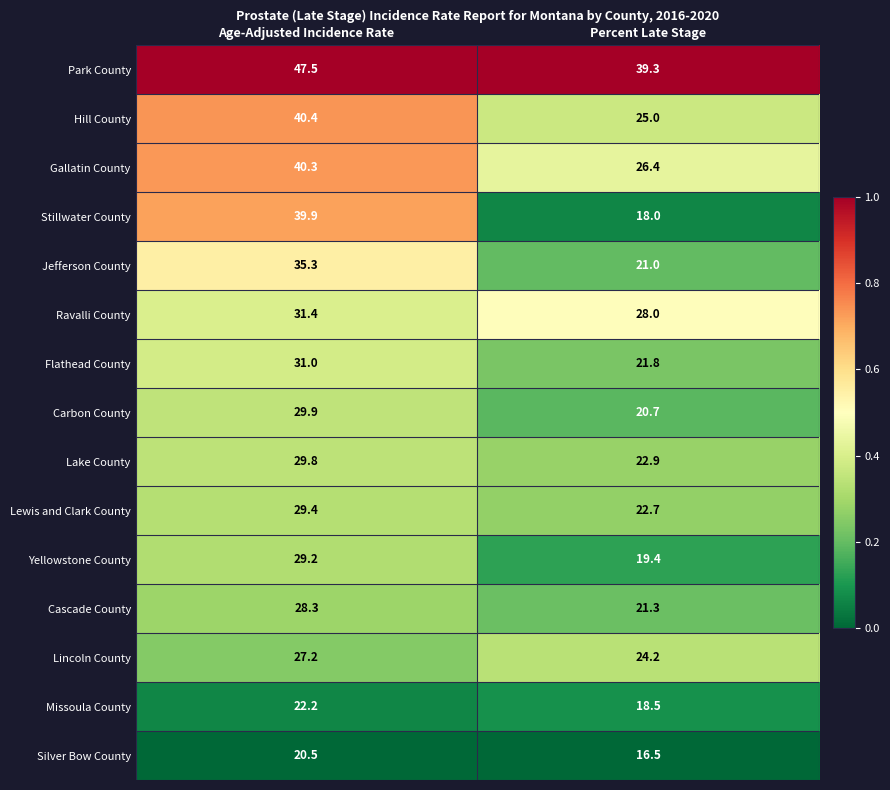

Rank the series by their maximum value, from lowest to highest.

Silver Bow County, Missoula County, Lincoln County, Cascade County, Yellowstone County, Lewis and Clark County, Lake County, Carbon County, Flathead County, Ravalli County, Jefferson County, Stillwater County, Gallatin County, Hill County, Park County